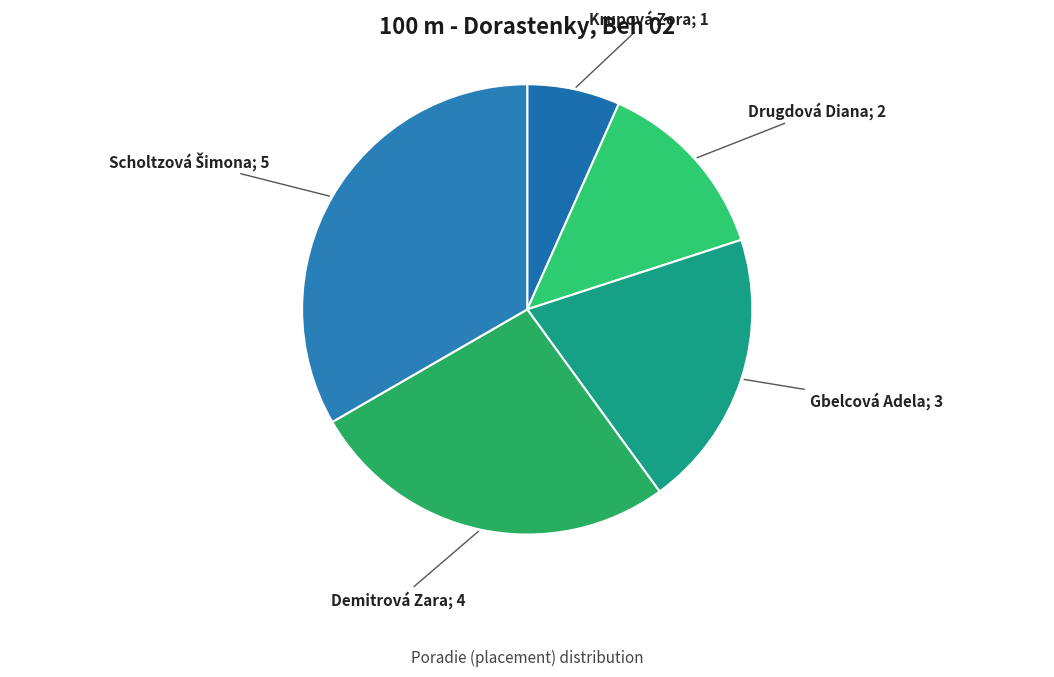

Count the number of slices in the pie.

5